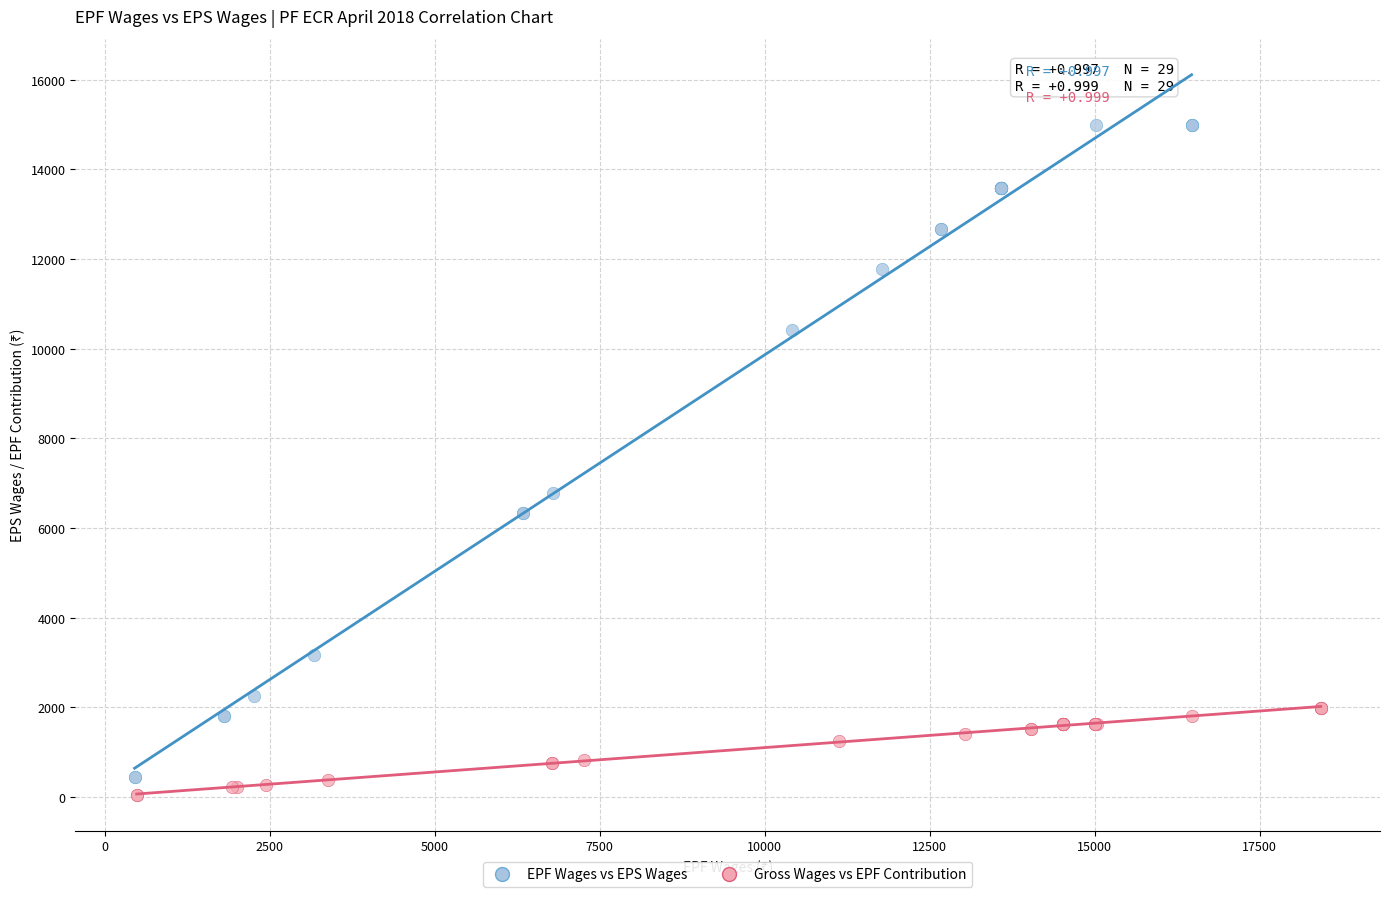

Which series reaches the minimum Y coordinate?

Gross Wages vs EPF Contribution